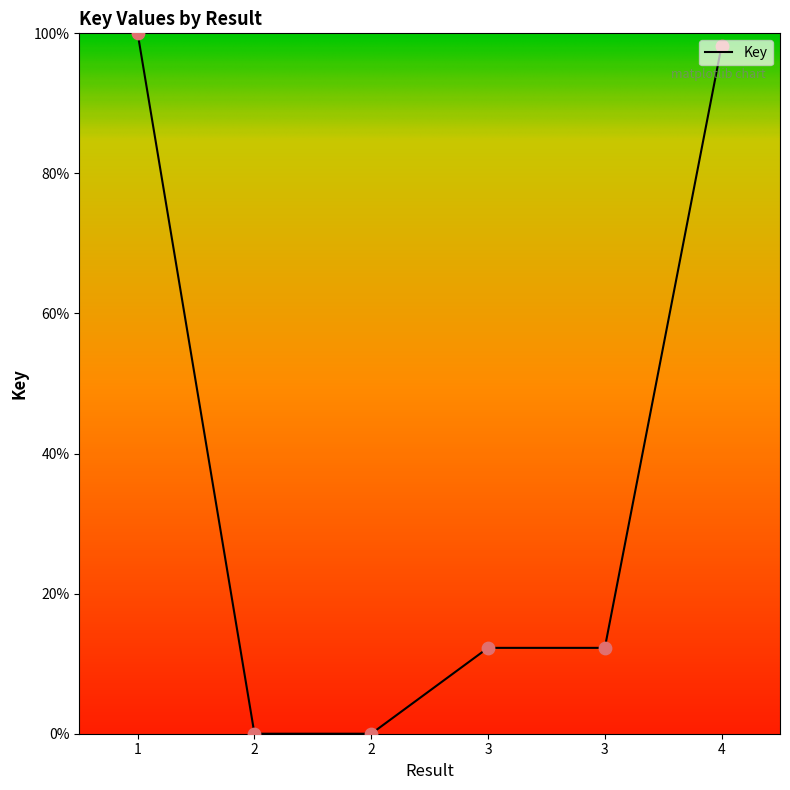

Between 2 and 4, which is larger?

4